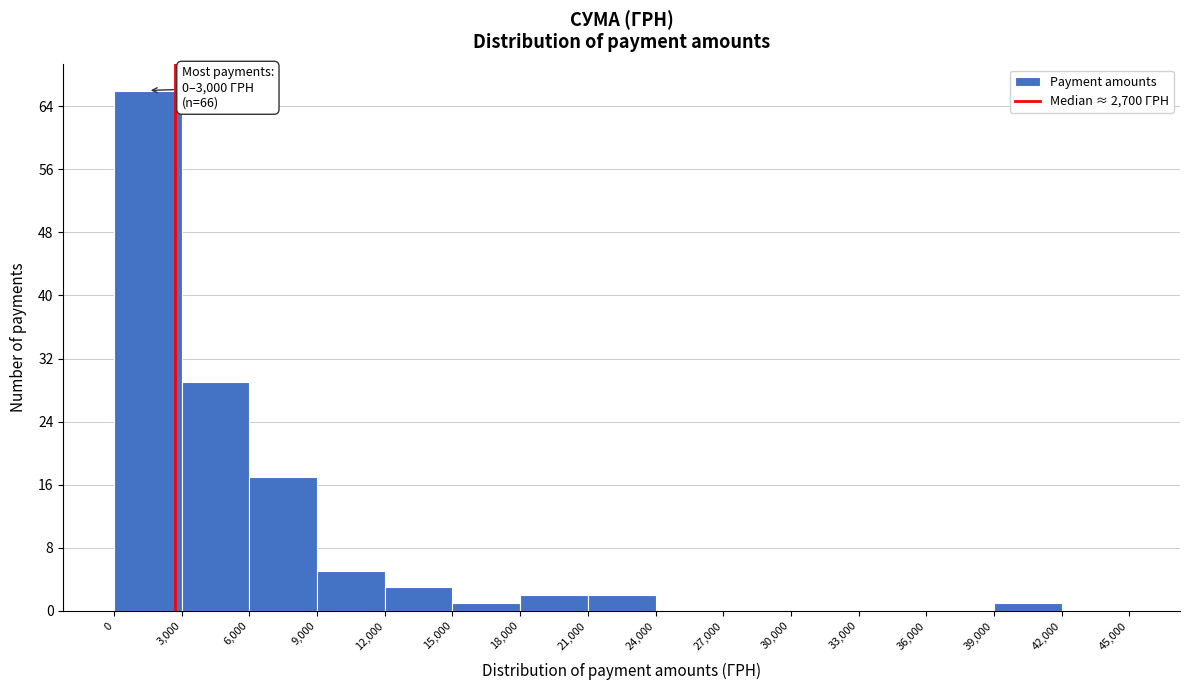

Over which range of the x-axis is the bar tallest?

0 to 3,000